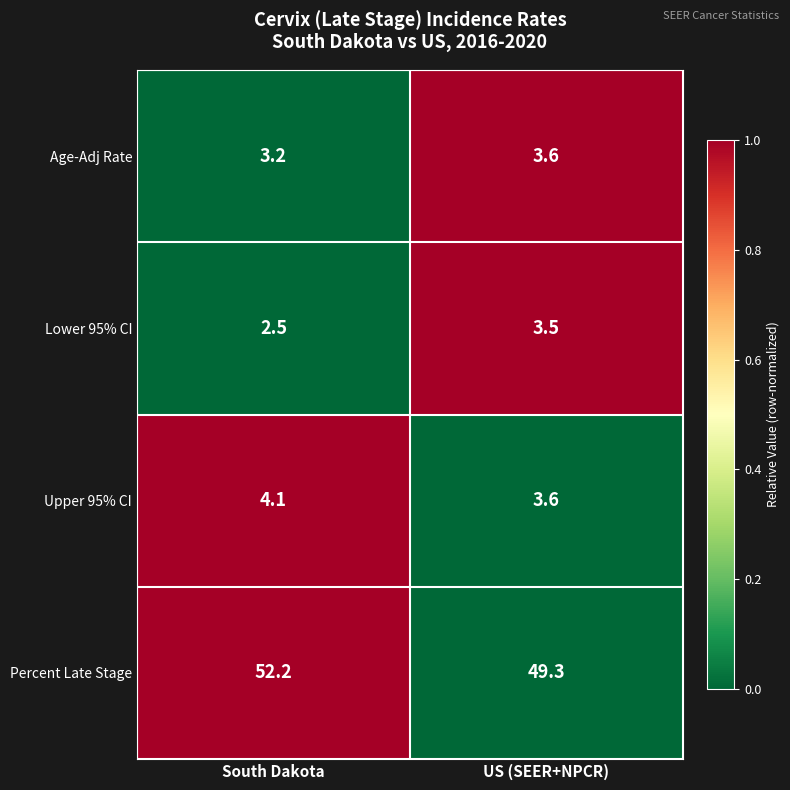

Reading right to left, transcribe all the data shown in this chart.

Age-Adj Rate: 3.6	3.2
Lower 95% CI: 3.5	2.5
Upper 95% CI: 3.6	4.1
Percent Late Stage: 49.3	52.2